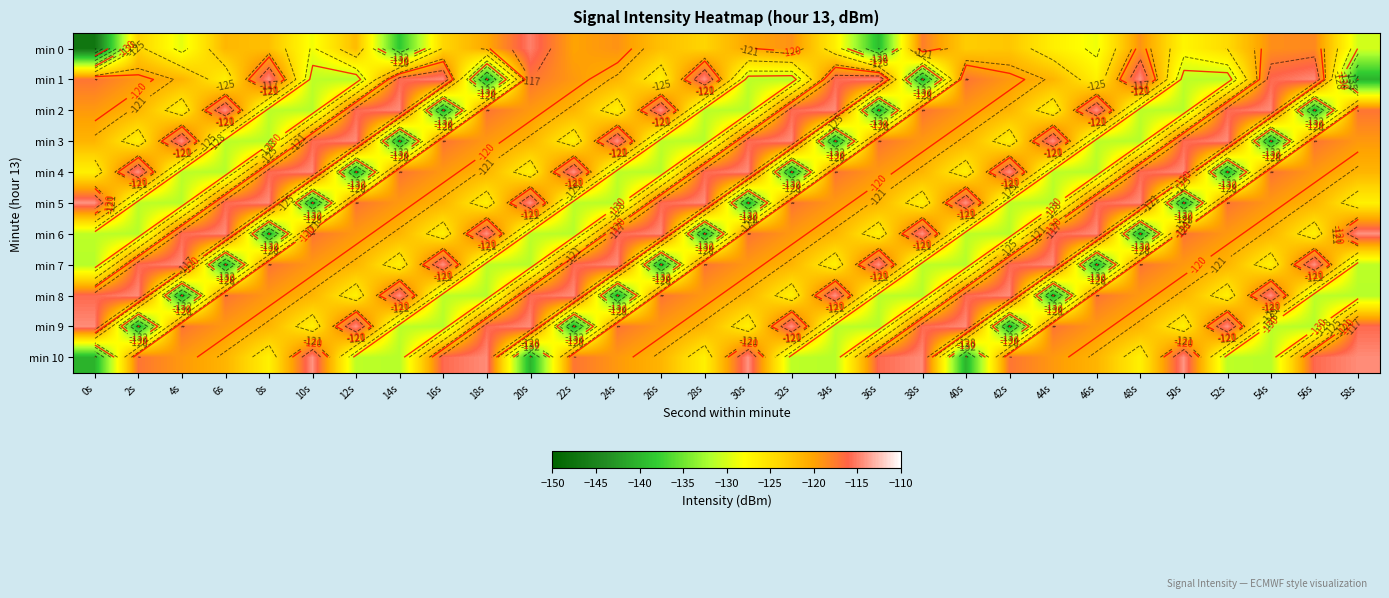

What is the difference between the min 6 values at 22s and 6s?

17.1